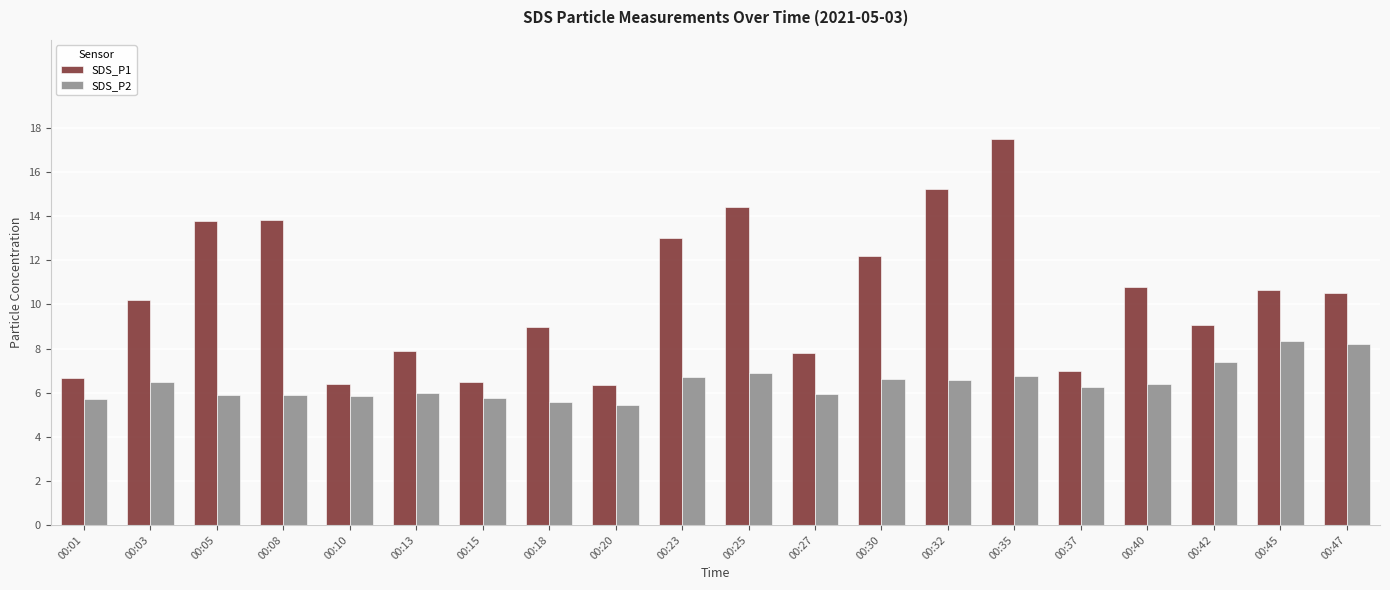

What is the sum of the SDS_P1 values at 00:32 and 00:18?

24.2